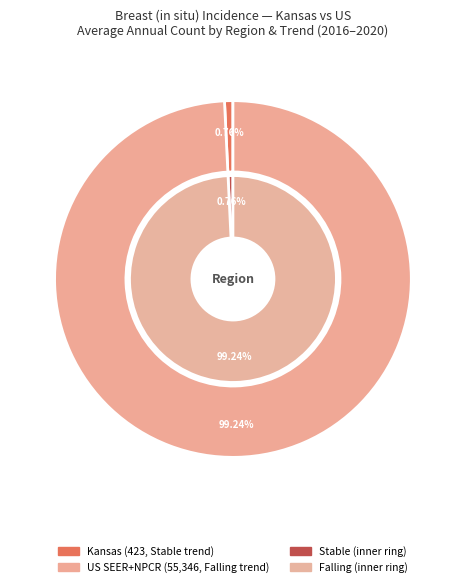

To the nearest percent, what is the combined percentage of Kansas and US (SEER+NPCR)?

100%